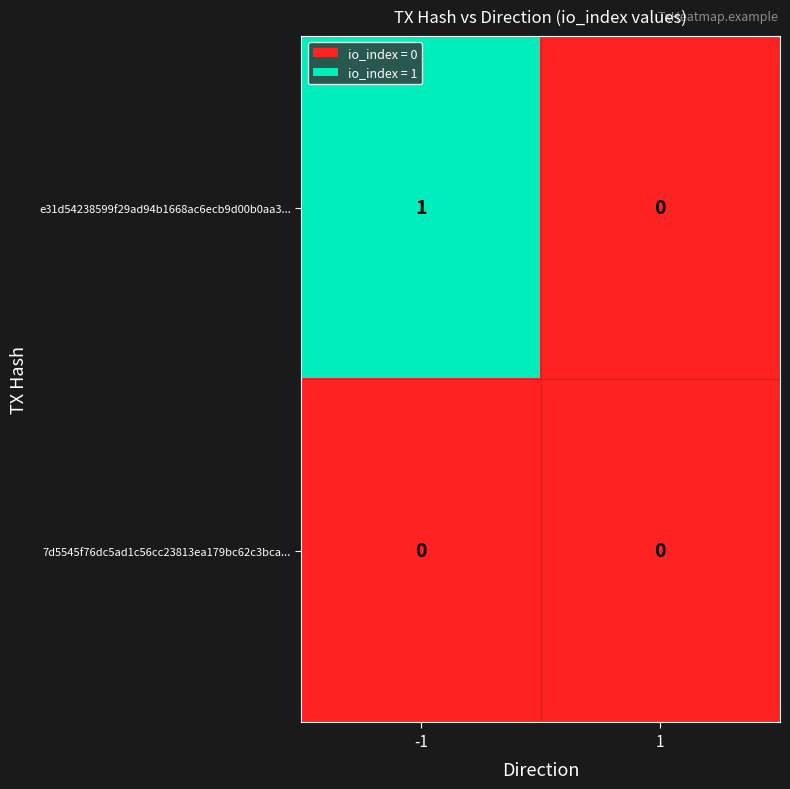

List the series in order of their peak value, lowest first.

7d5545f76dc5ad1c56cc23813ea179bc62c3bca..., e31d54238599f29ad94b1668ac6ecb9d00b0aa3...